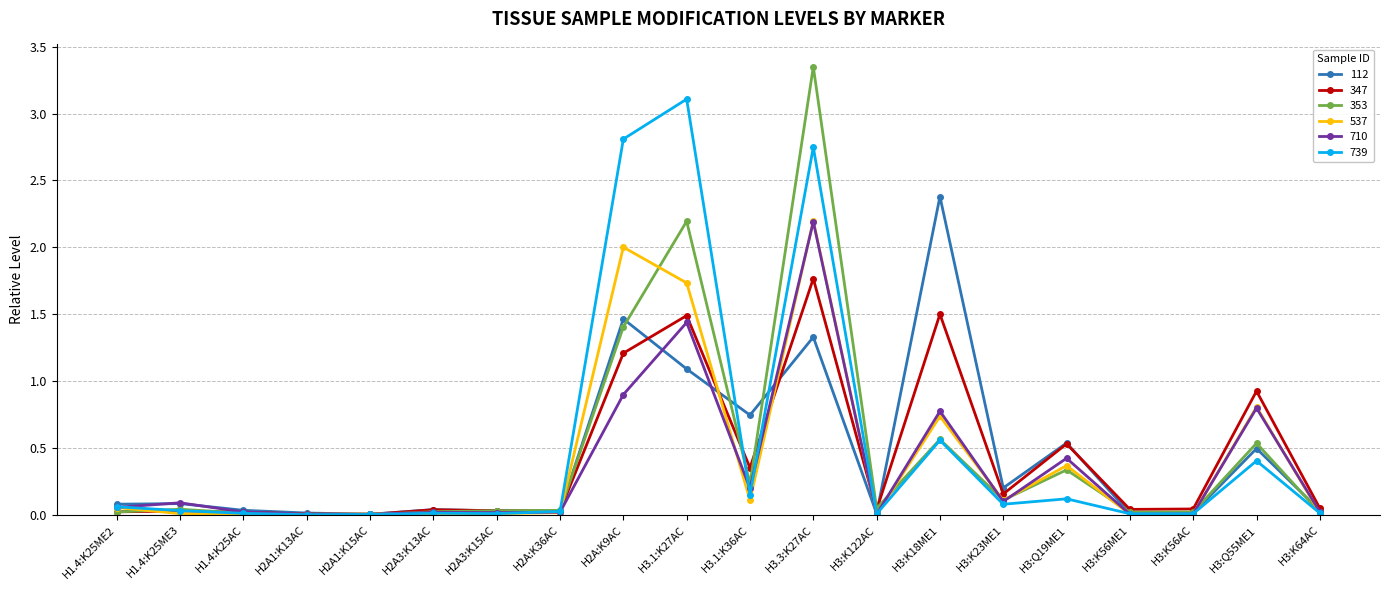

What is the label of the 16th point from the right?

H2A1:K15AC